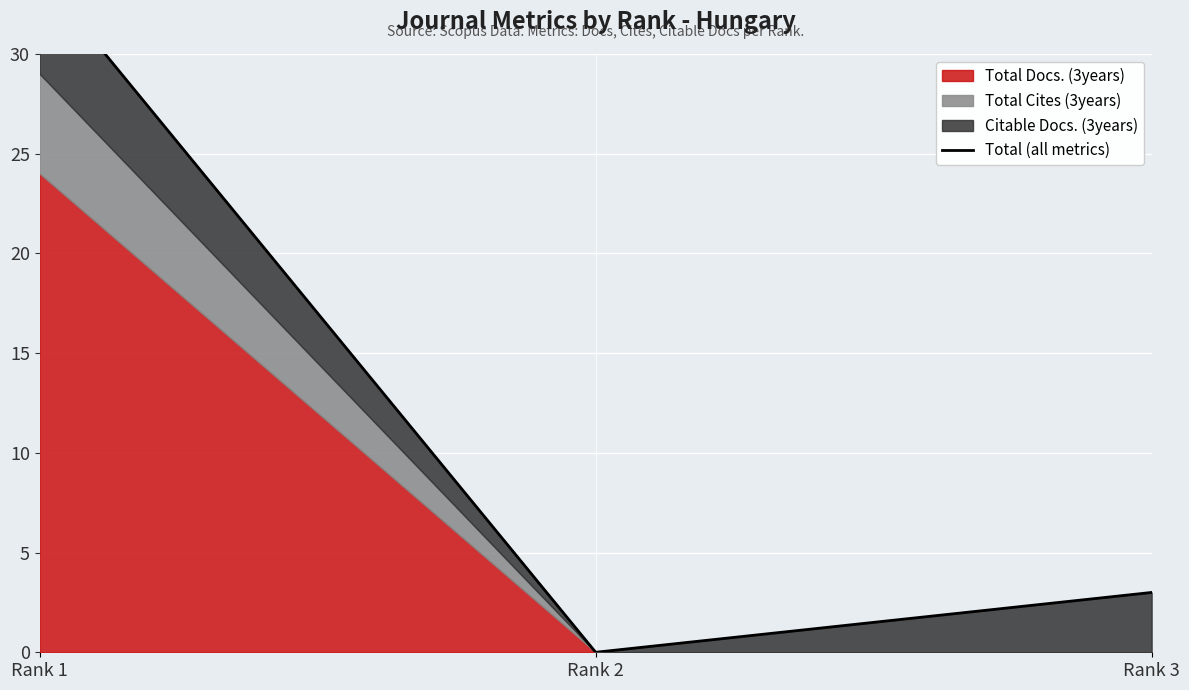

What is the change in value from Rank 1 to Rank 2?

-34